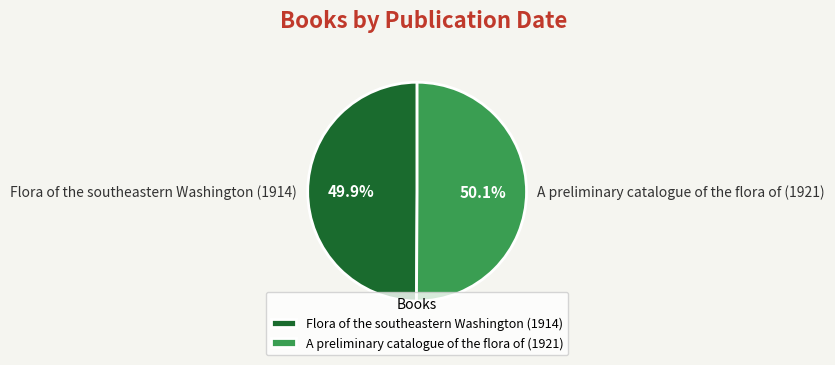

What percentage is NOT represented by A preliminary catalogue of the flora of (1921)?

49.9%